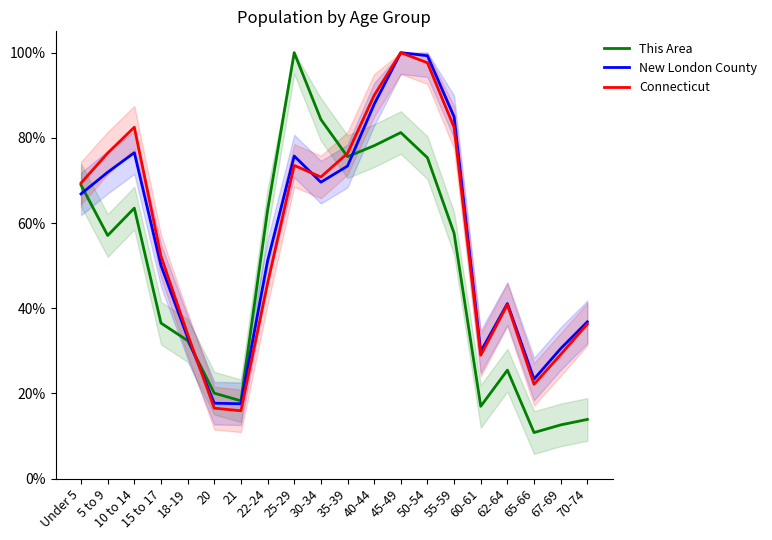

True or false: New London County and This Area cross at least once.

True